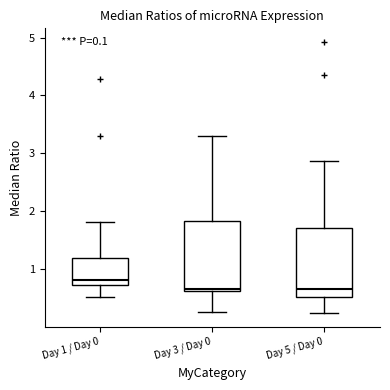

Which box's median line is the highest?

Day 1 / Day 0